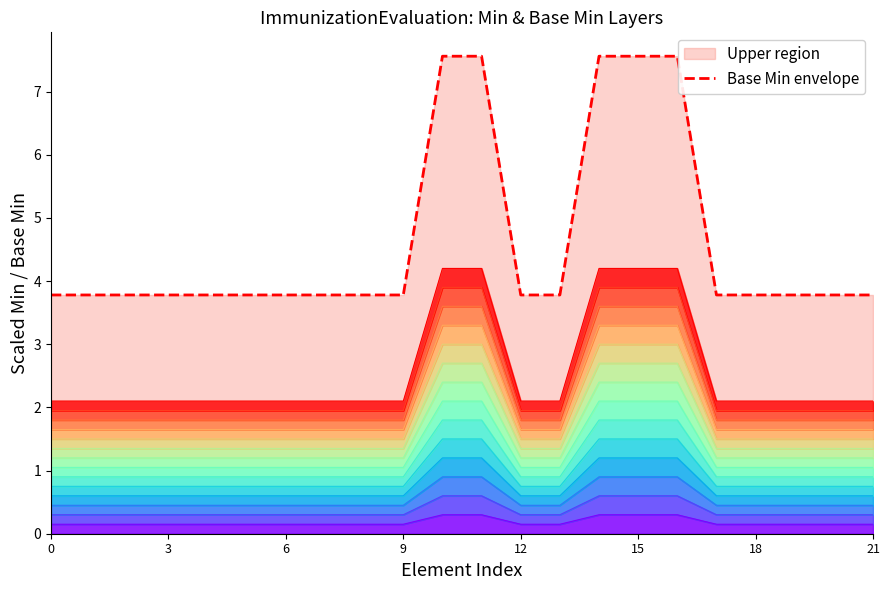

Which category has the highest value across all series?

10